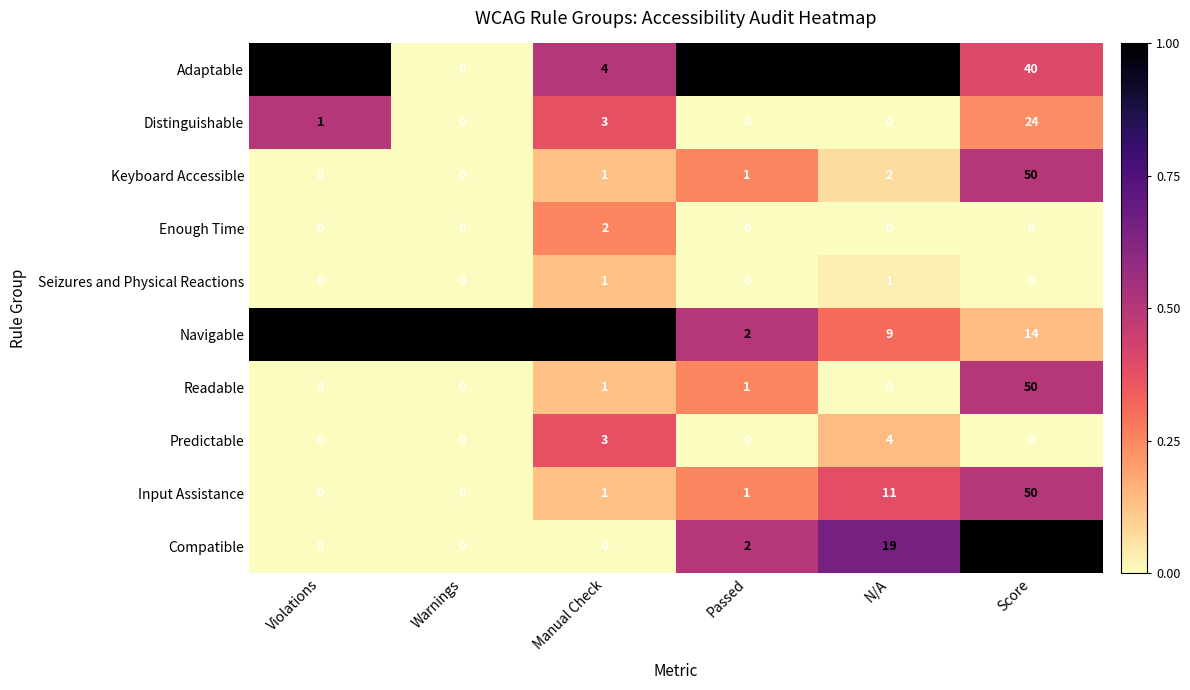

Which series has the largest range (max minus min)?

Compatible